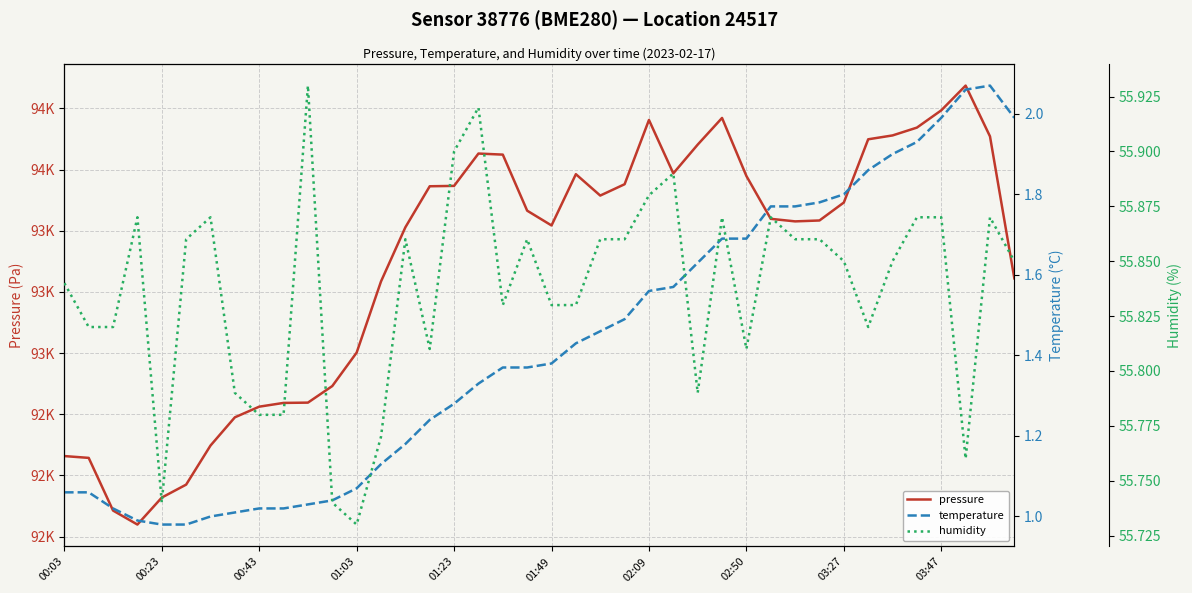

List the series in order of their peak value, highest first.

pressure, humidity, temperature